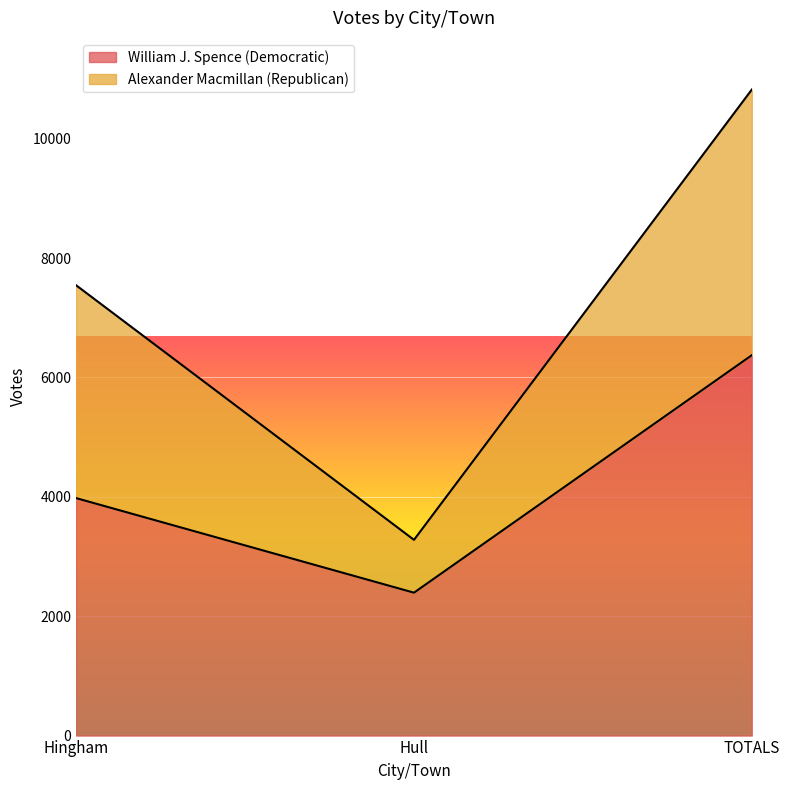

How many data points does each series have?

3